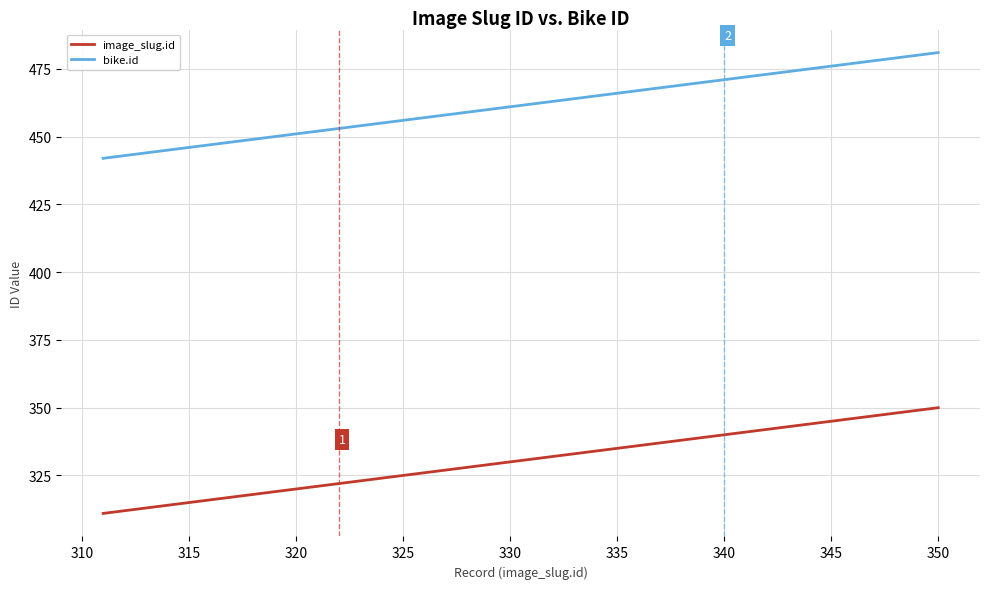

What is the difference between the maximum and minimum values in the bike.id series?

39